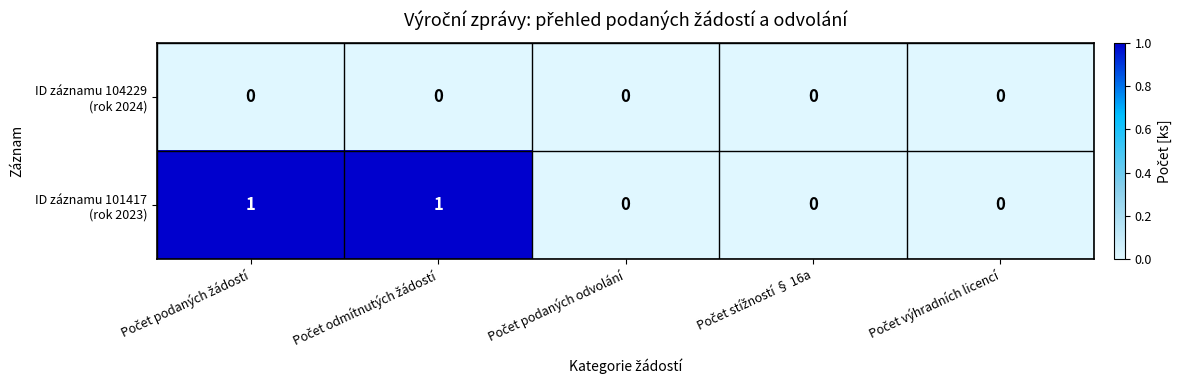

Count the number of data series in this chart.

2